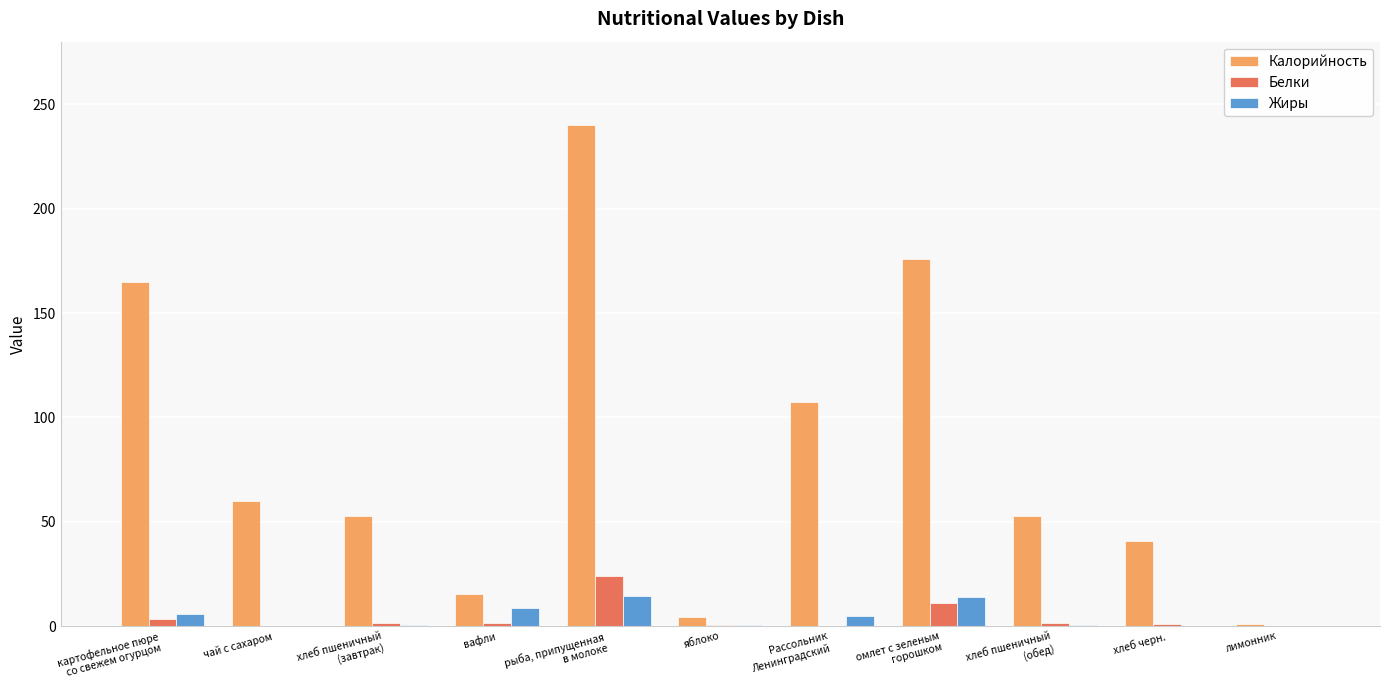

What is the sum of all Жиры values?

50.1